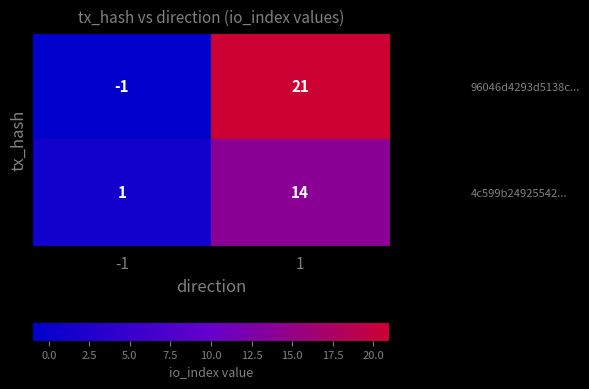

Which series has the widest spread of values?

96046d4293d5138c...